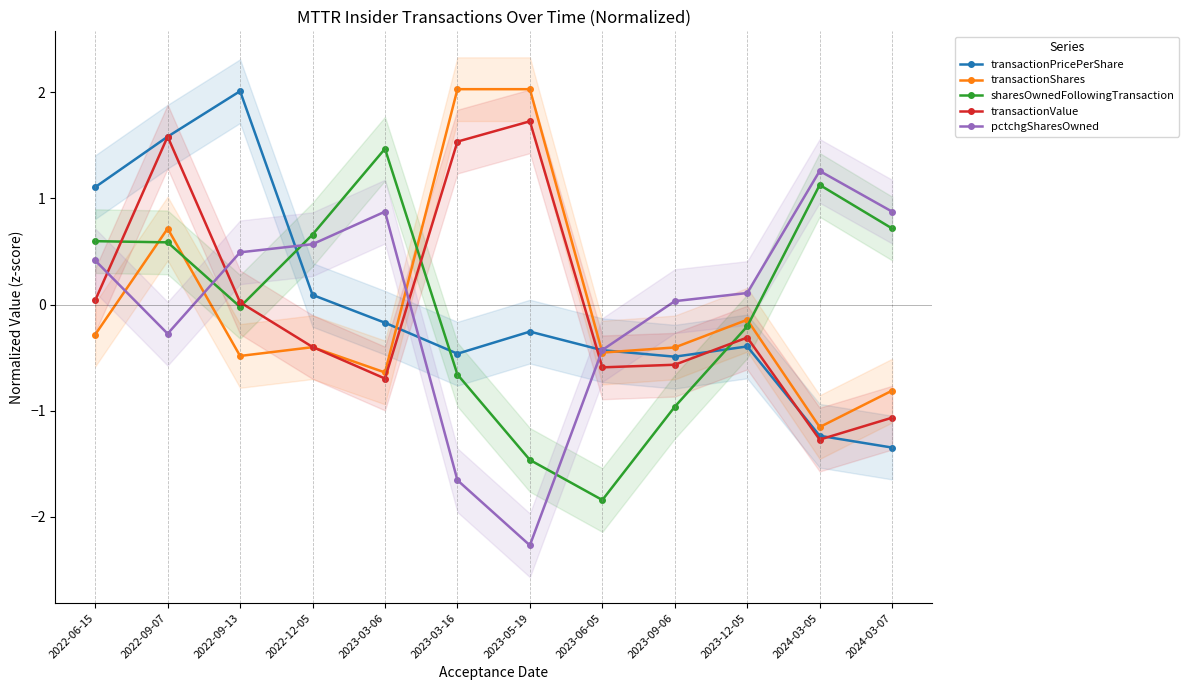

Which series has the largest range (max minus min)?

pctchgSharesOwned